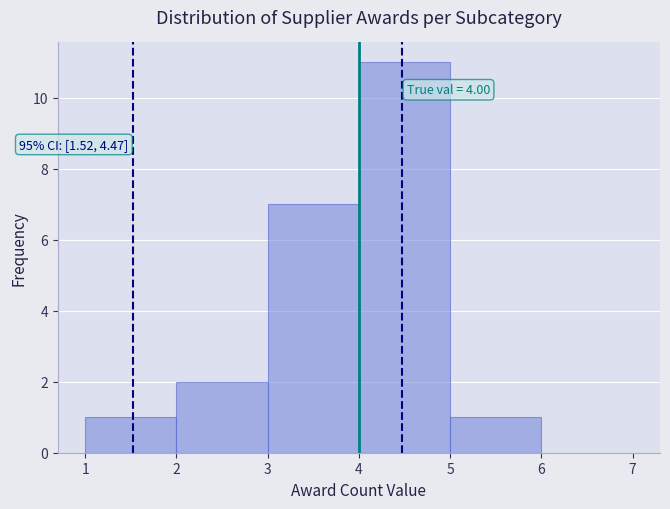

Which range on the x-axis has the tallest bar?

4 to 5